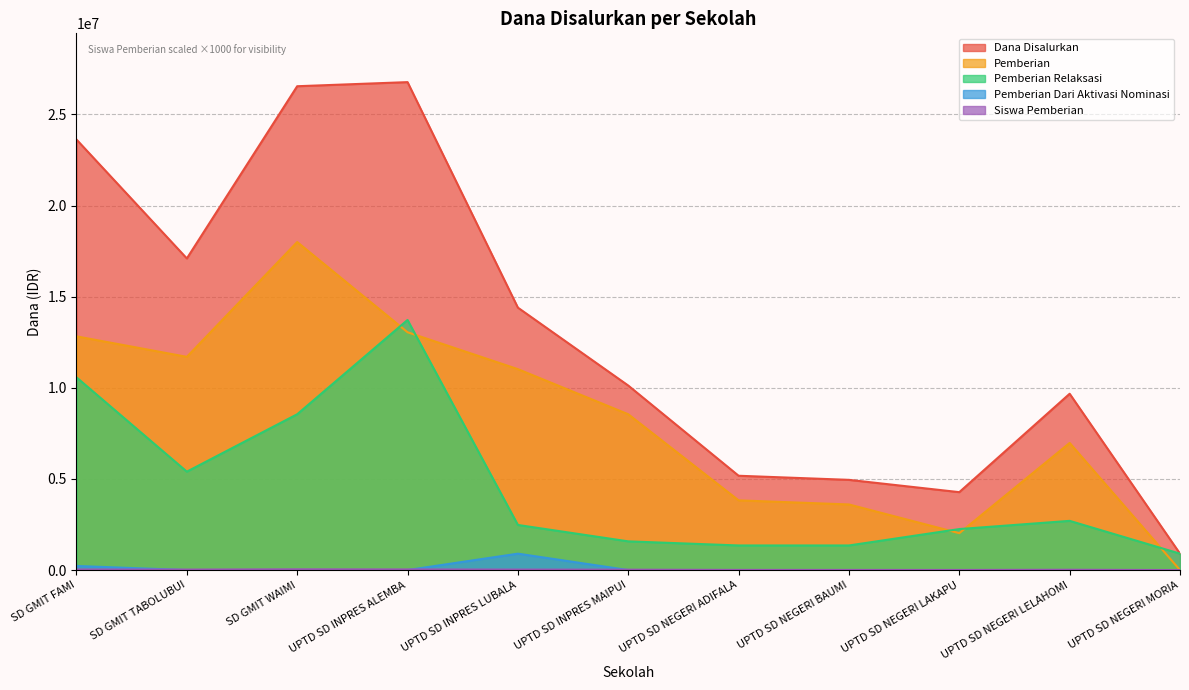

At which category is the sum across all series the highest?

UPTD SD INPRES ALEMBA